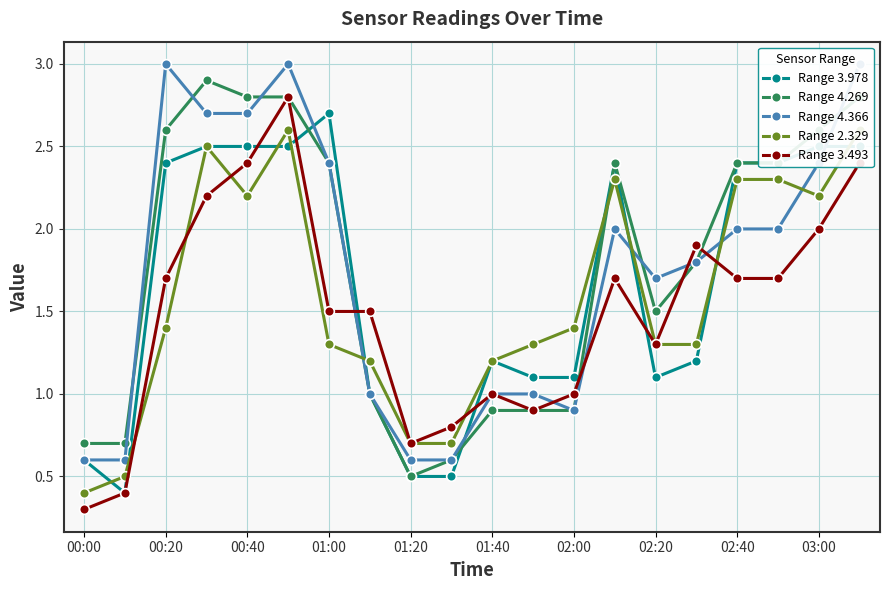

How many data points in Range 2.329 are above 1?

16